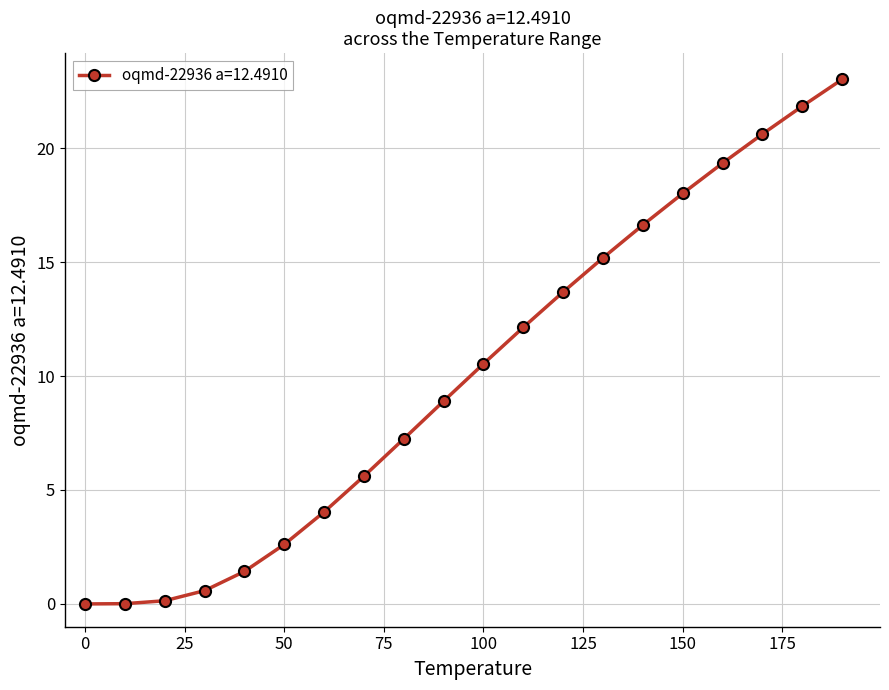

What is the greatest value displayed?

23.0